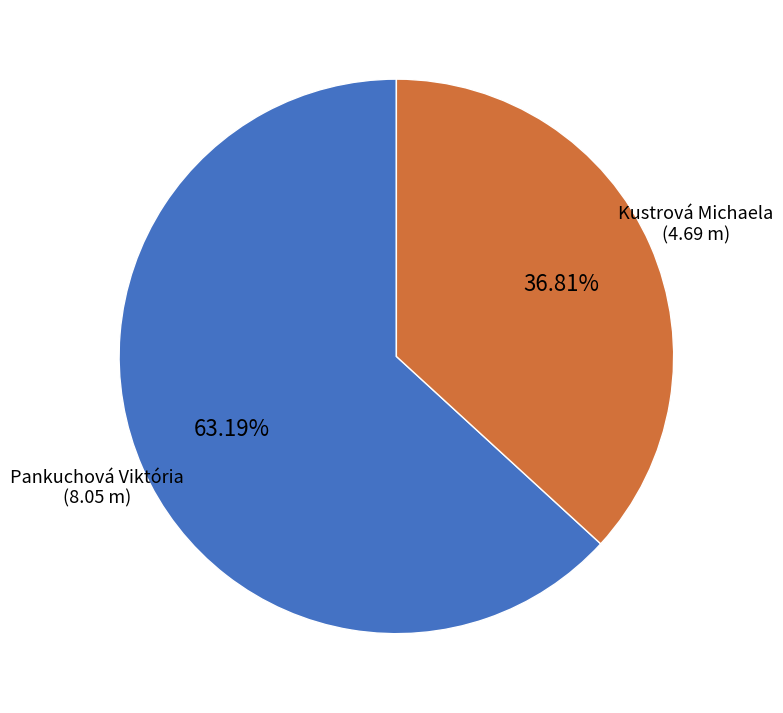

What percentage do Kustrová Michaela and Pankuchová Viktória together represent?

100.0%